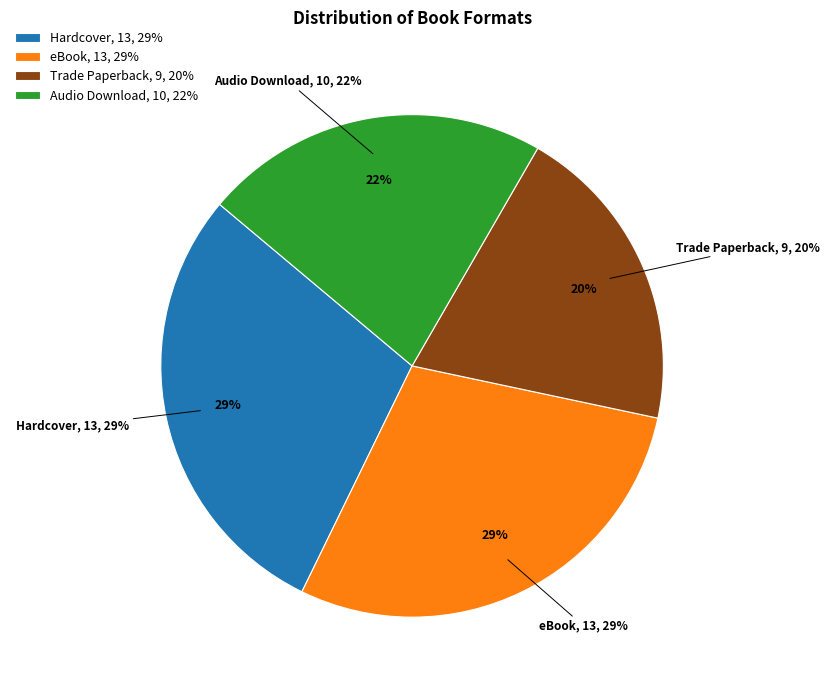

What percentage do Hardcover and Trade Paperback together represent?

48.9%